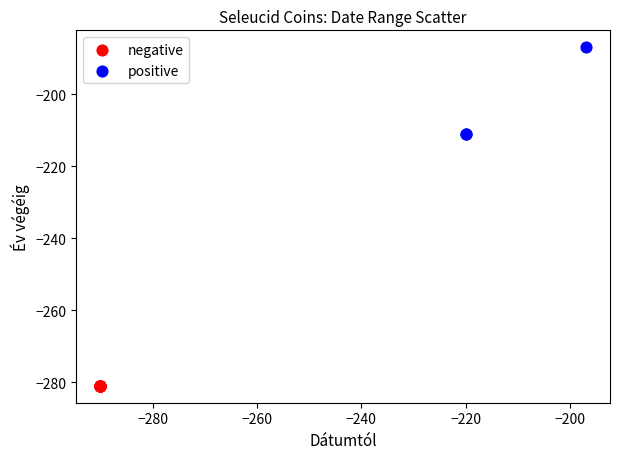

Which series reaches the minimum Y coordinate?

negative